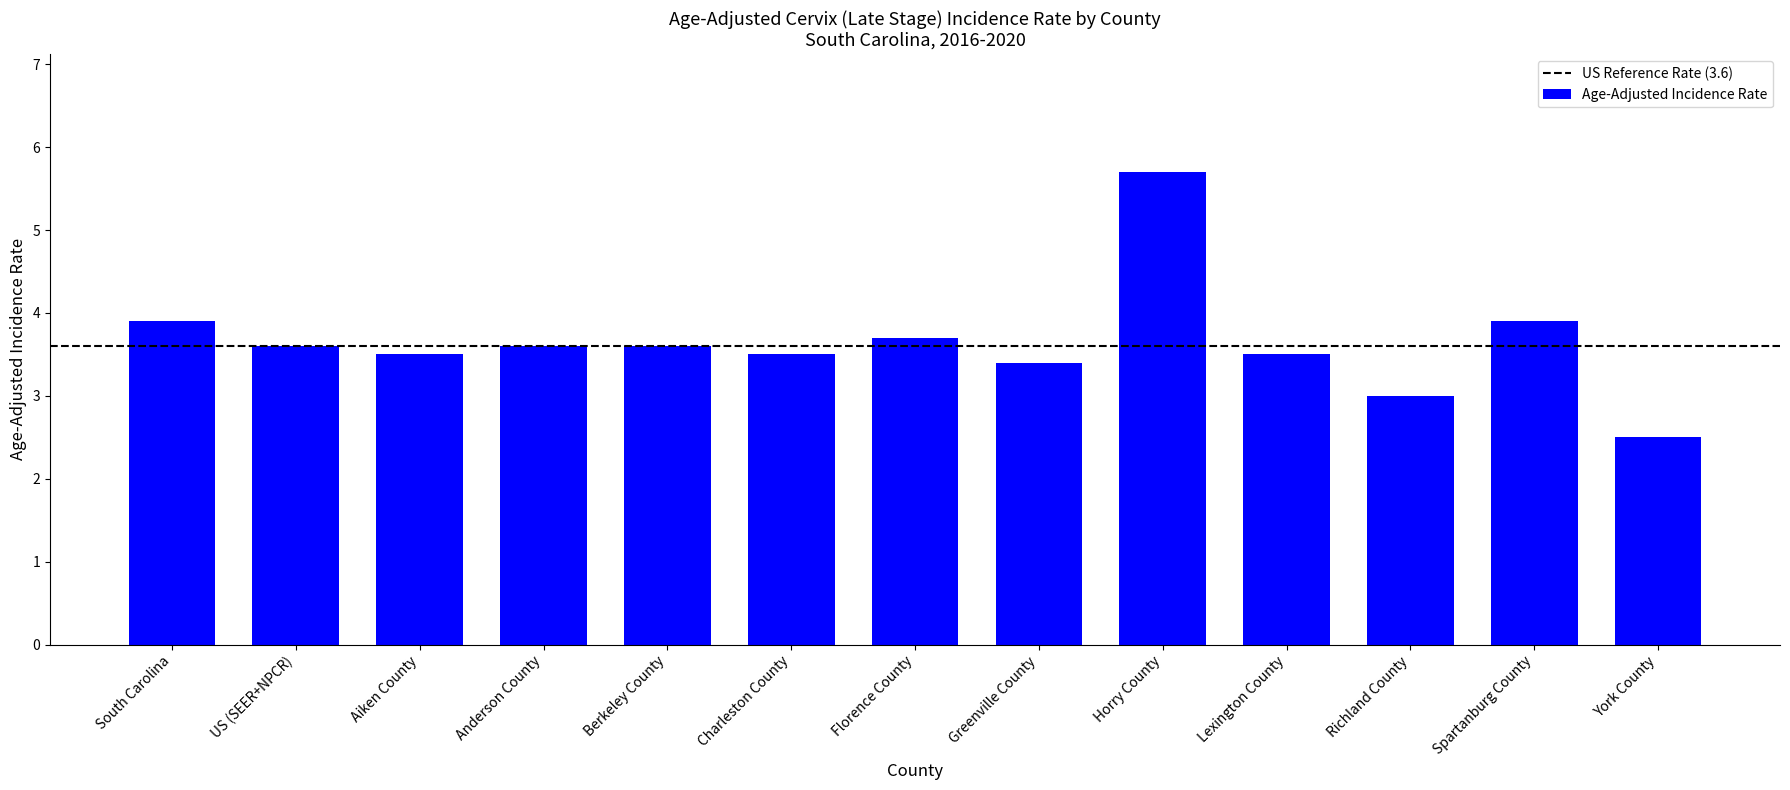

What is the change in value from Richland County to York County?

-0.5